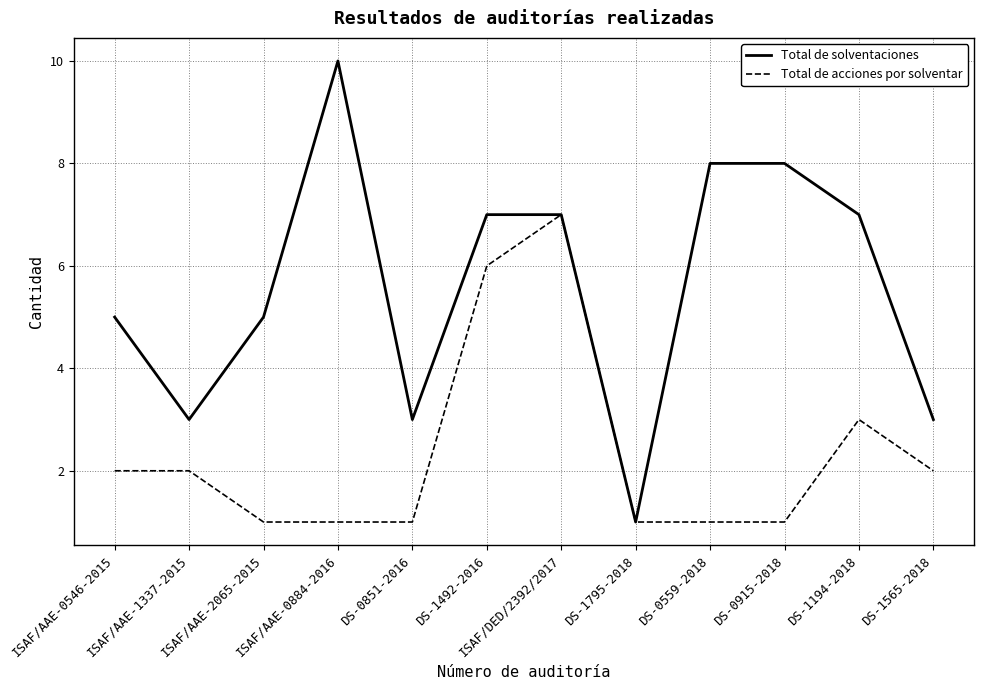

What position from the left is DS-0851-2016?

5